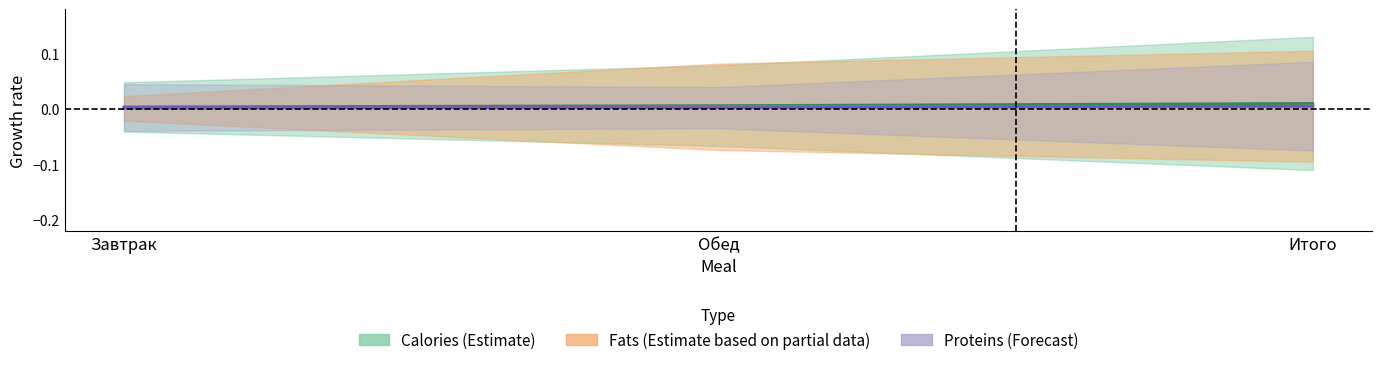

Which series has the largest total across all categories?

Calories center